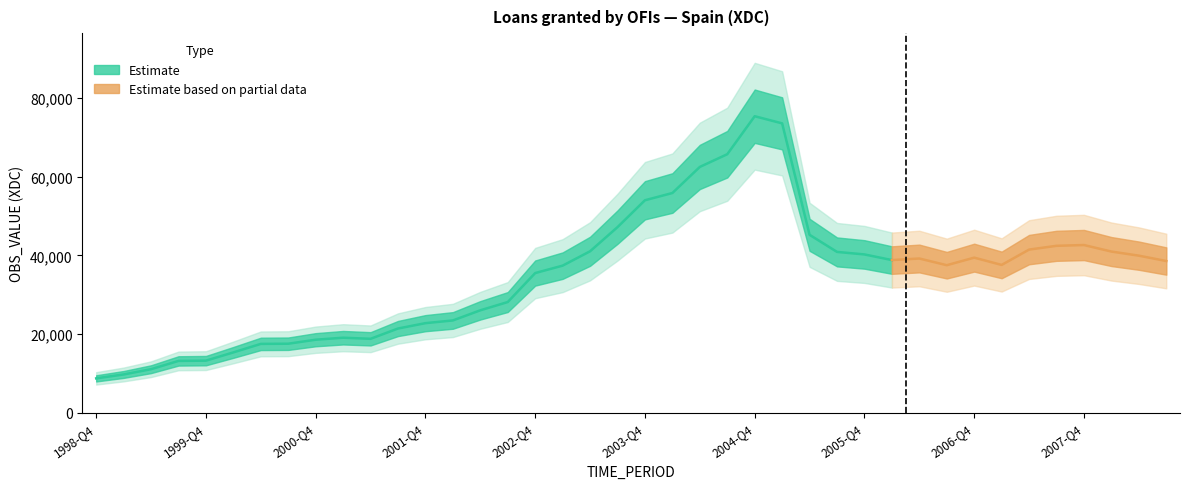

What is the difference between the maximum and minimum values?

66606